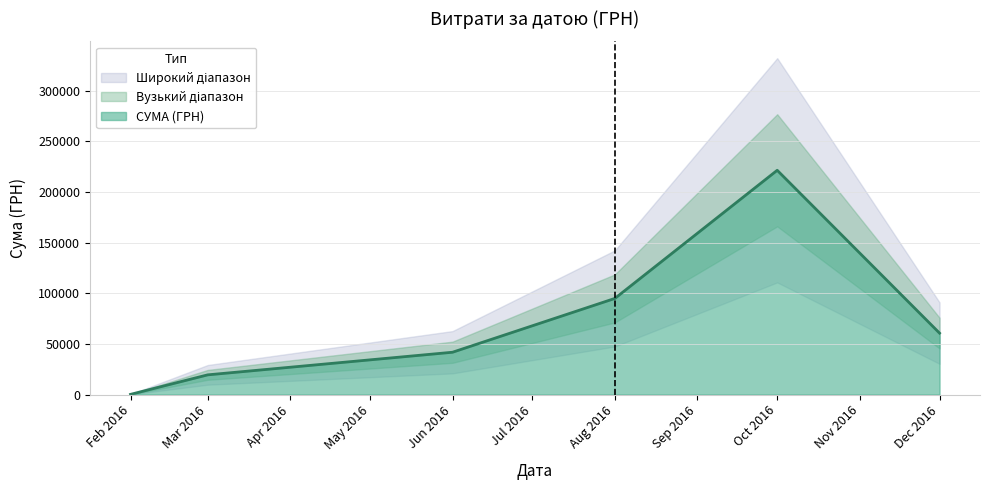

At which label does СУМА (ГРН) reach its minimum?

Feb 2016